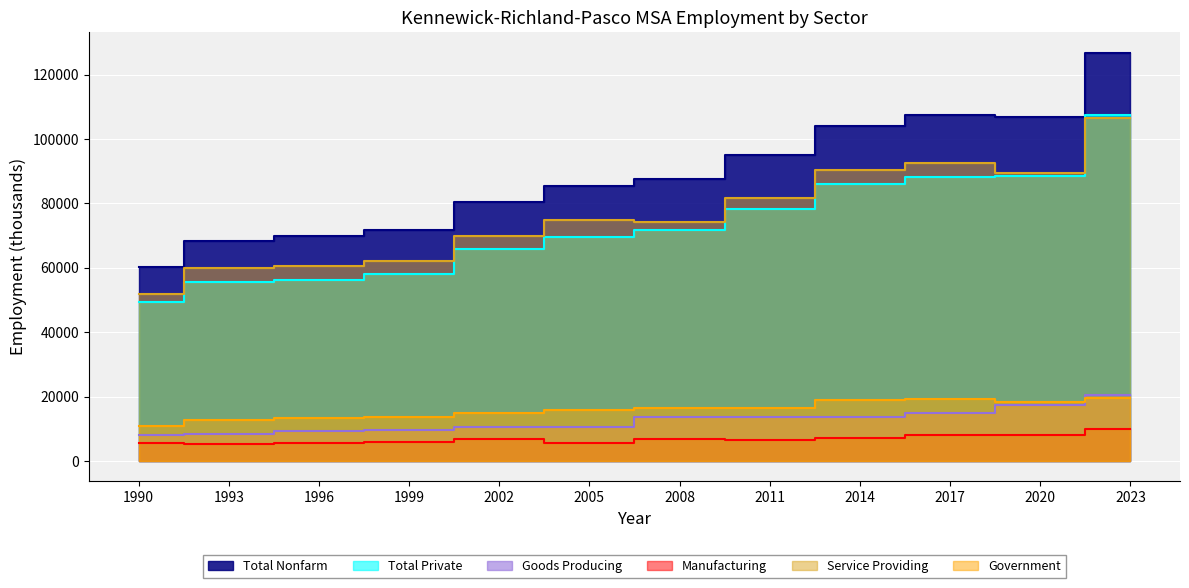

How many values in the Total Private series are below 71600?

6